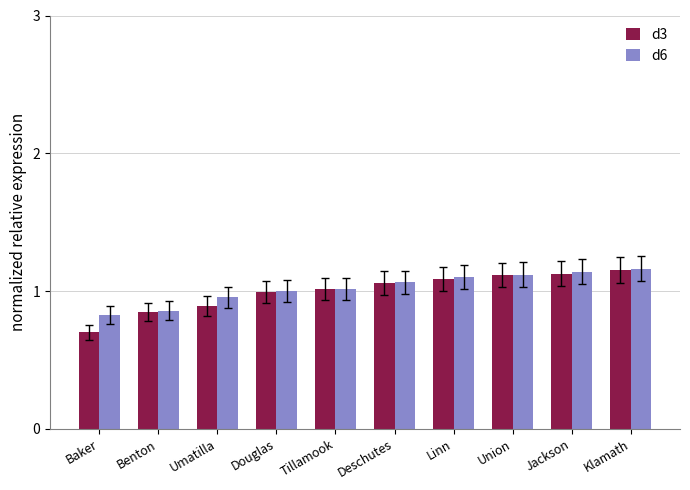

Is the value of d6 at Tillamook greater than the value of d3 at Klamath?

No